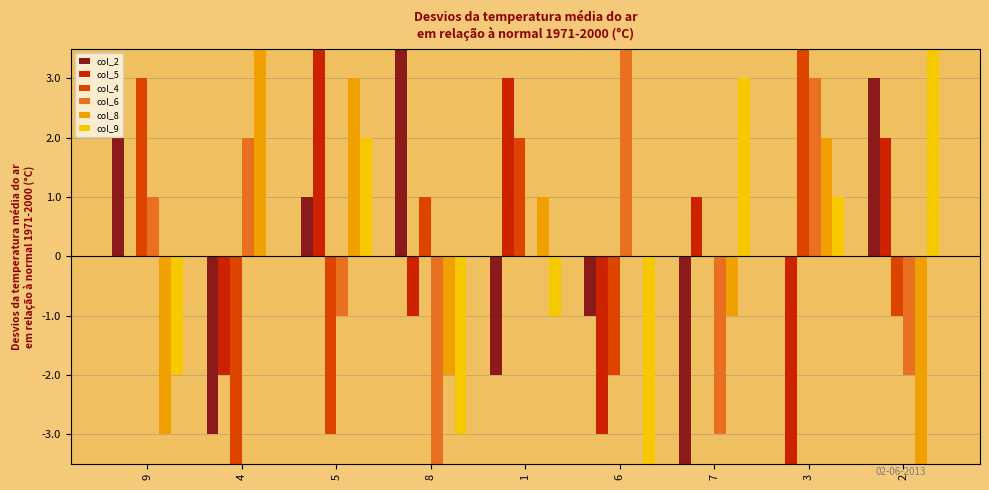

Which series has the largest total across all categories?

col_2